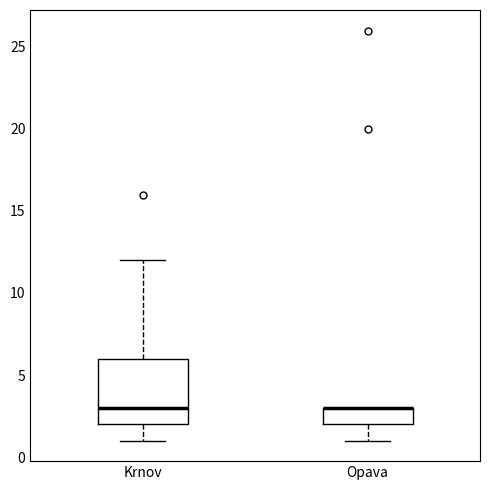

Reading left to right, read every box against the y-axis: the position of its median line, the range the box covers, and the ends of its whiskers. The values are not printed on the chart, so give them approximately, as read against the axis.

Krnov: median 3, box 2 to 6, whiskers 1 to 12
Opava: median 3 (drawn on the box's upper edge), box 2 to 3, whiskers 1 to 3